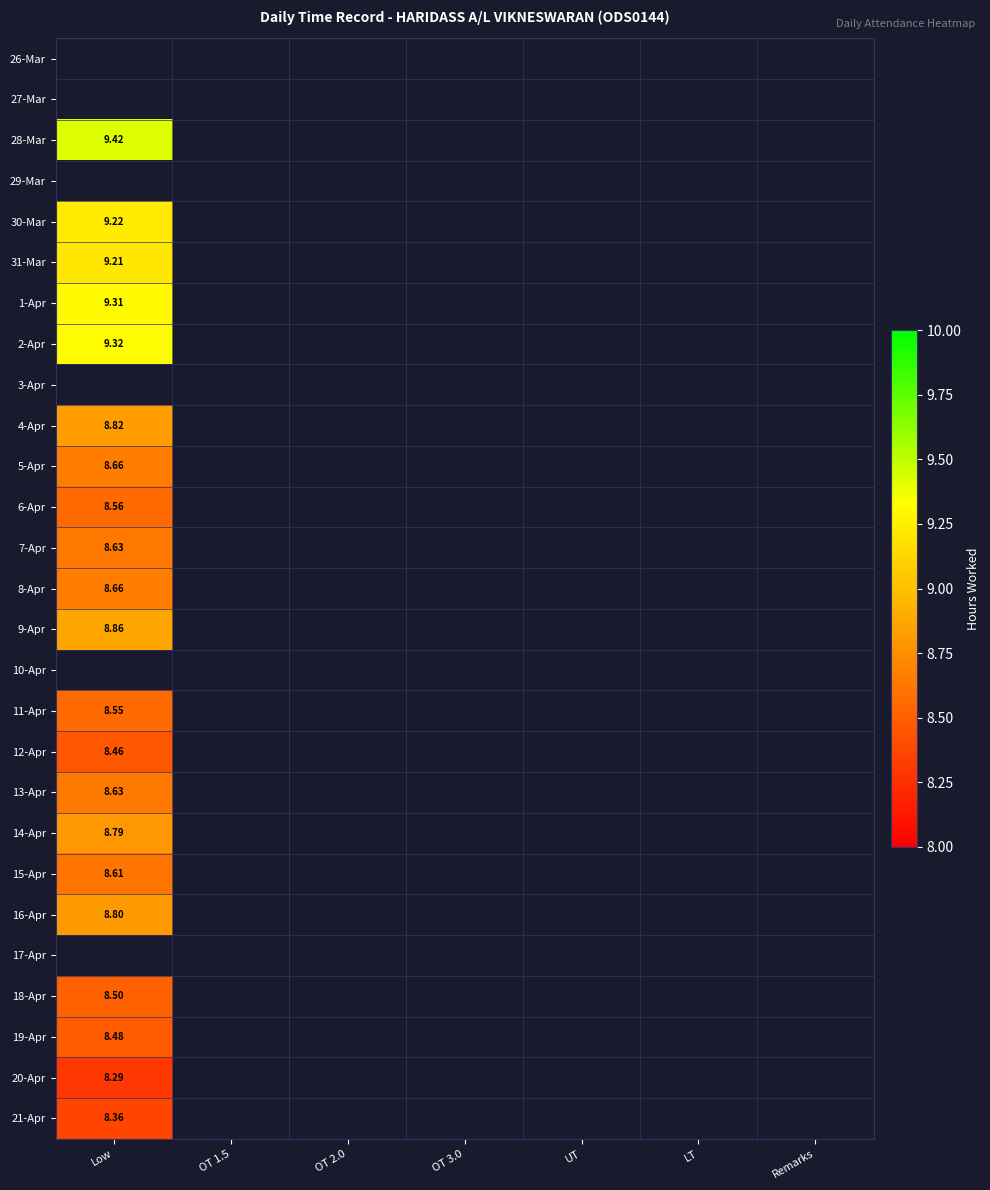

The 30-Mar series shows 0.0 at OT 3.0. True or false?

True